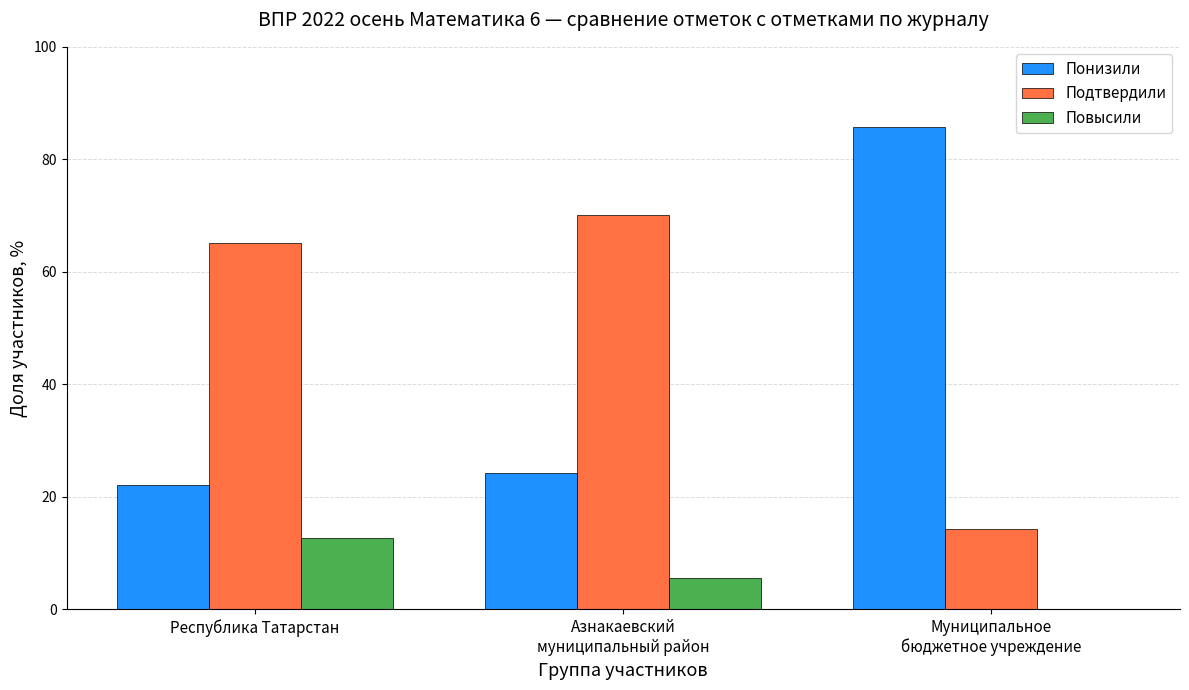

Reading left to right, list all the values displayed in this chart.

Понизили: 22.1	24.2	85.7
Подтвердили: 65.2	70.1	14.3
Повысили: 12.7	5.6	0.0